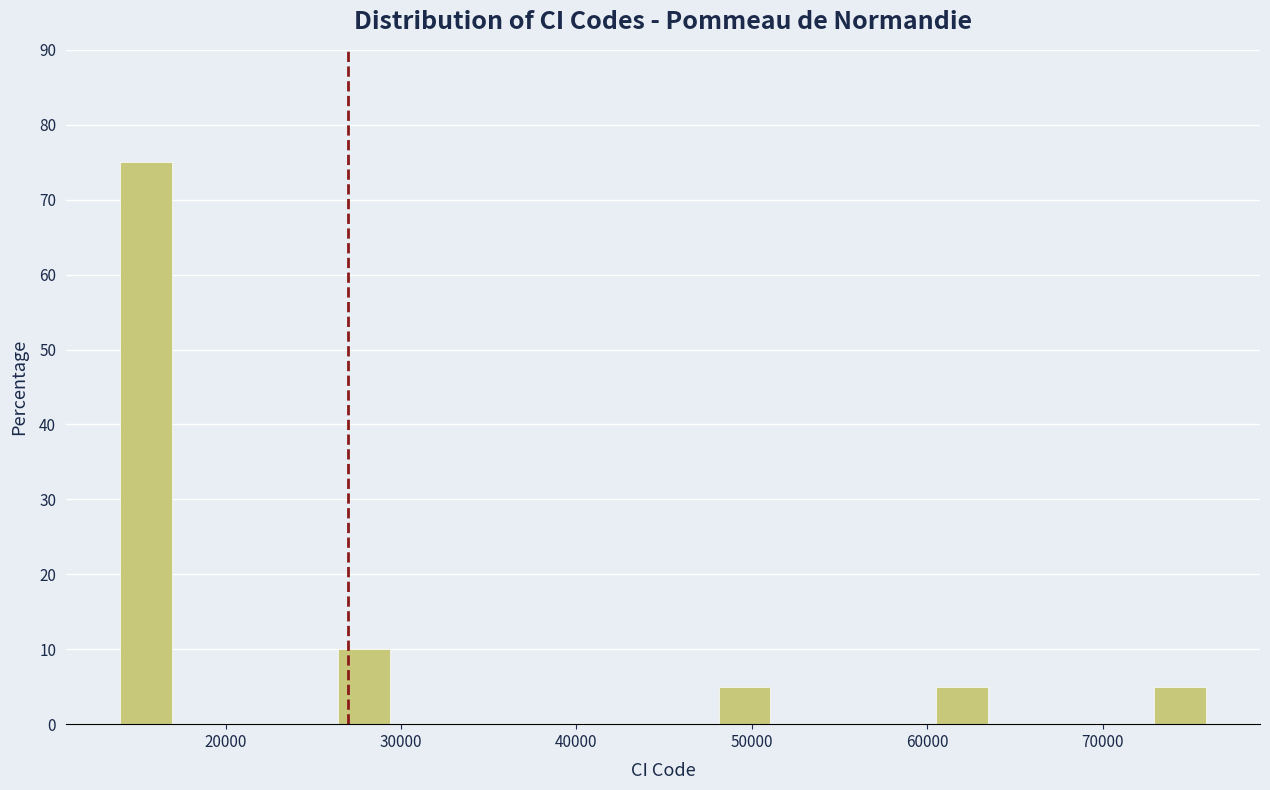

Read against the x-axis, roughly where is the centre of the tallest bar?

15000